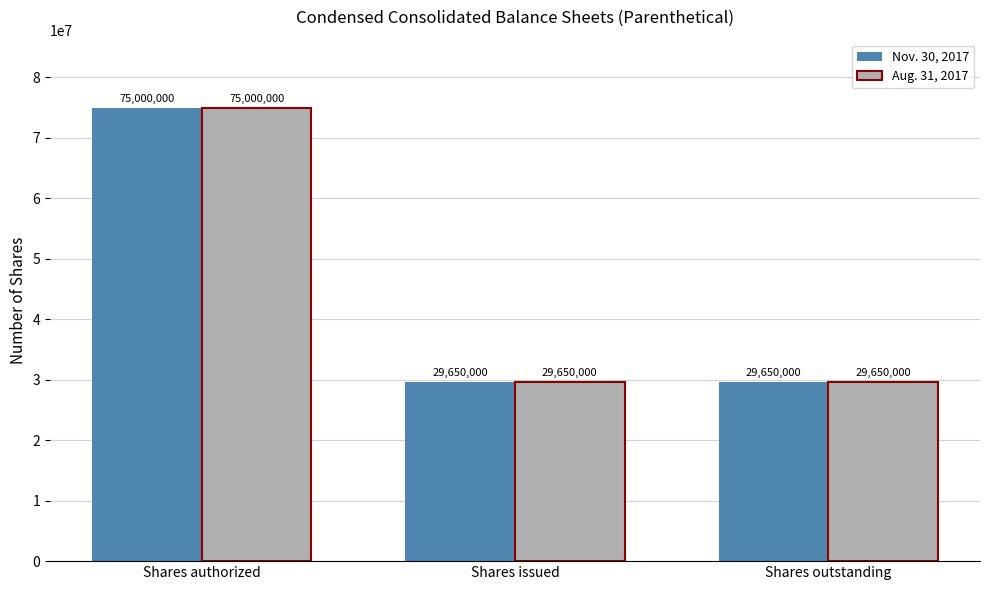

What are all the series names shown in the legend?

Nov. 30, 2017, Aug. 31, 2017